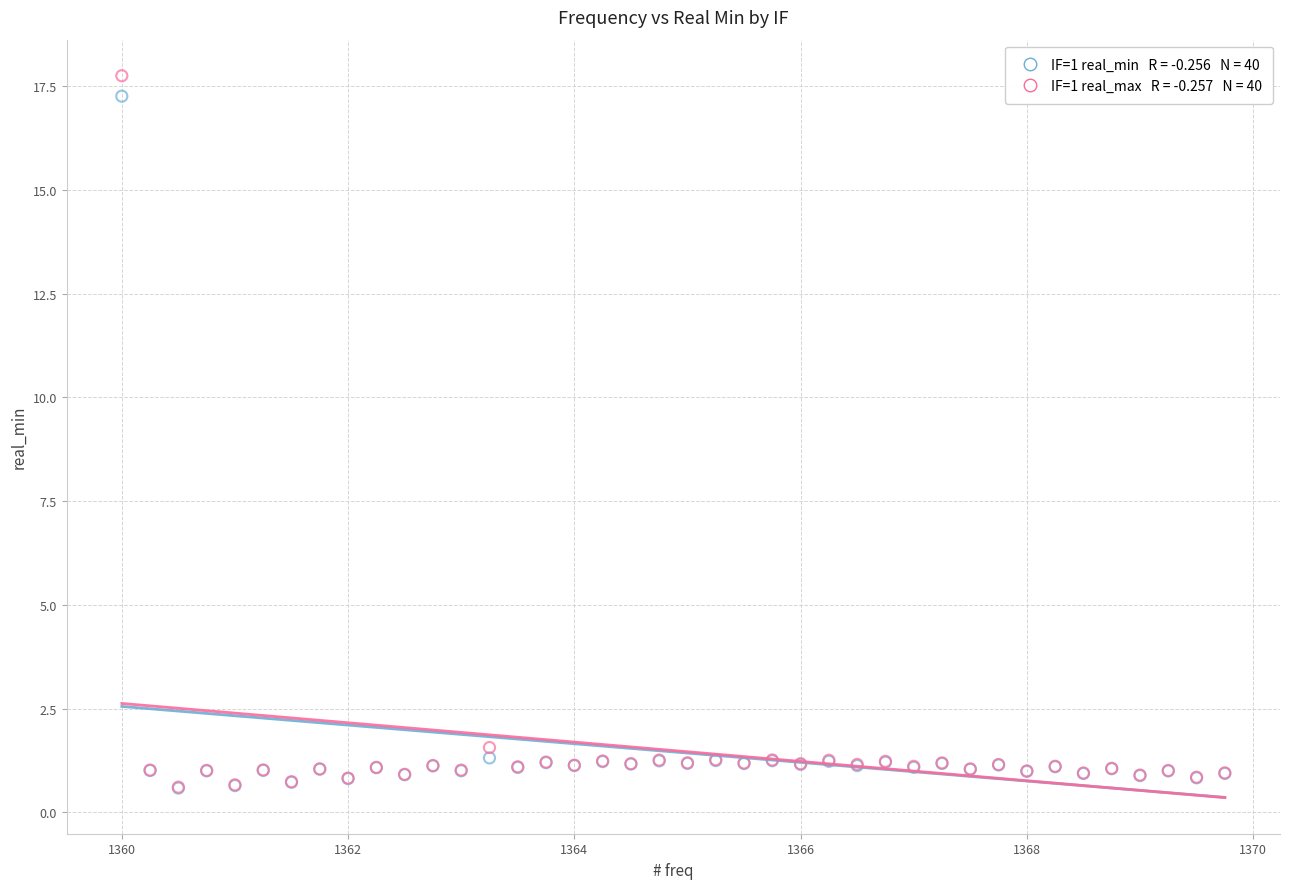

Across all series, what Y value is closest to 9?

1.6